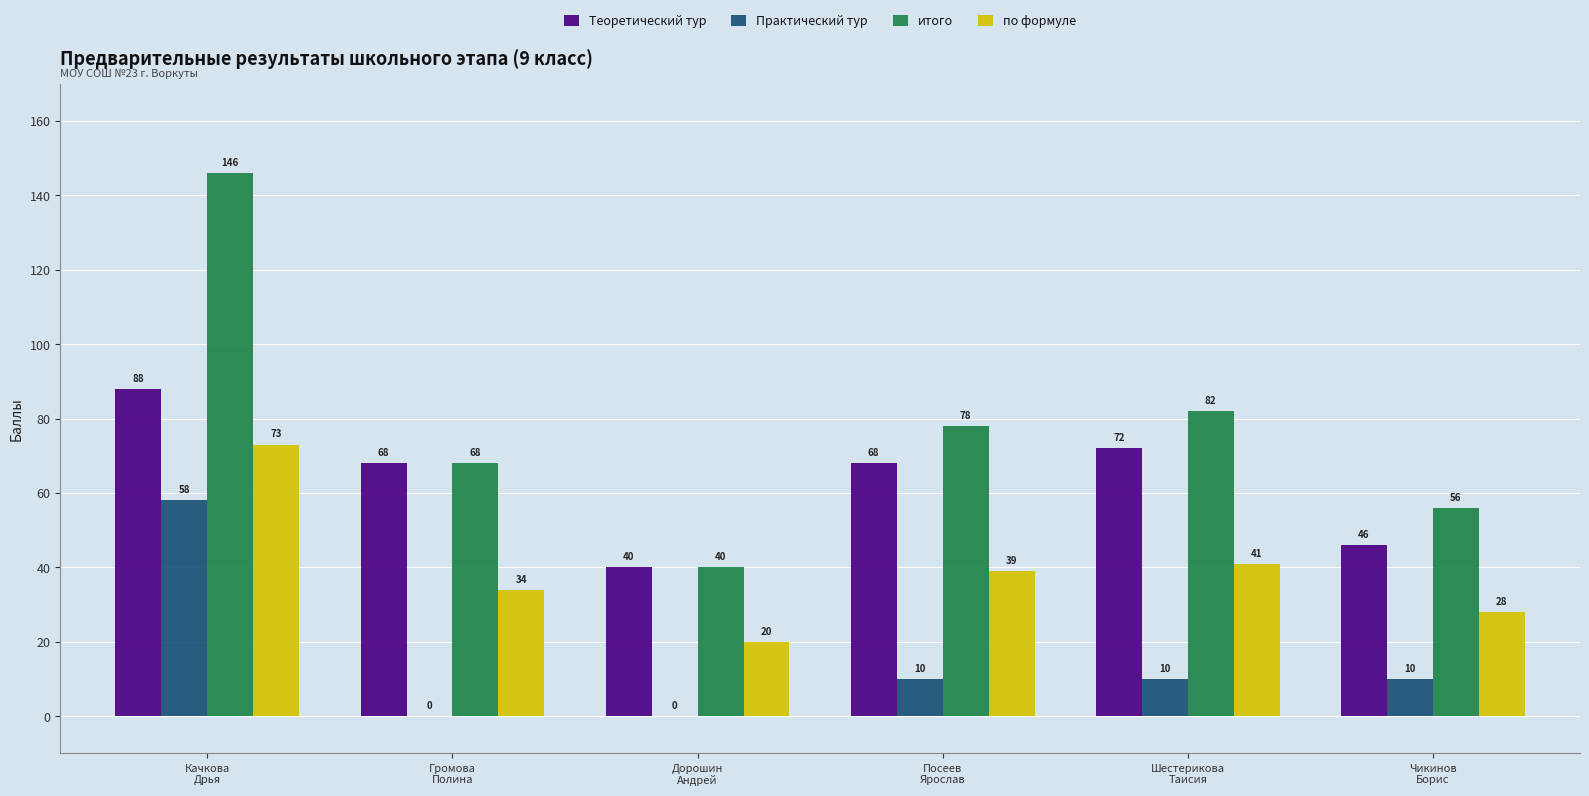

Which series has the largest total across all categories?

итого